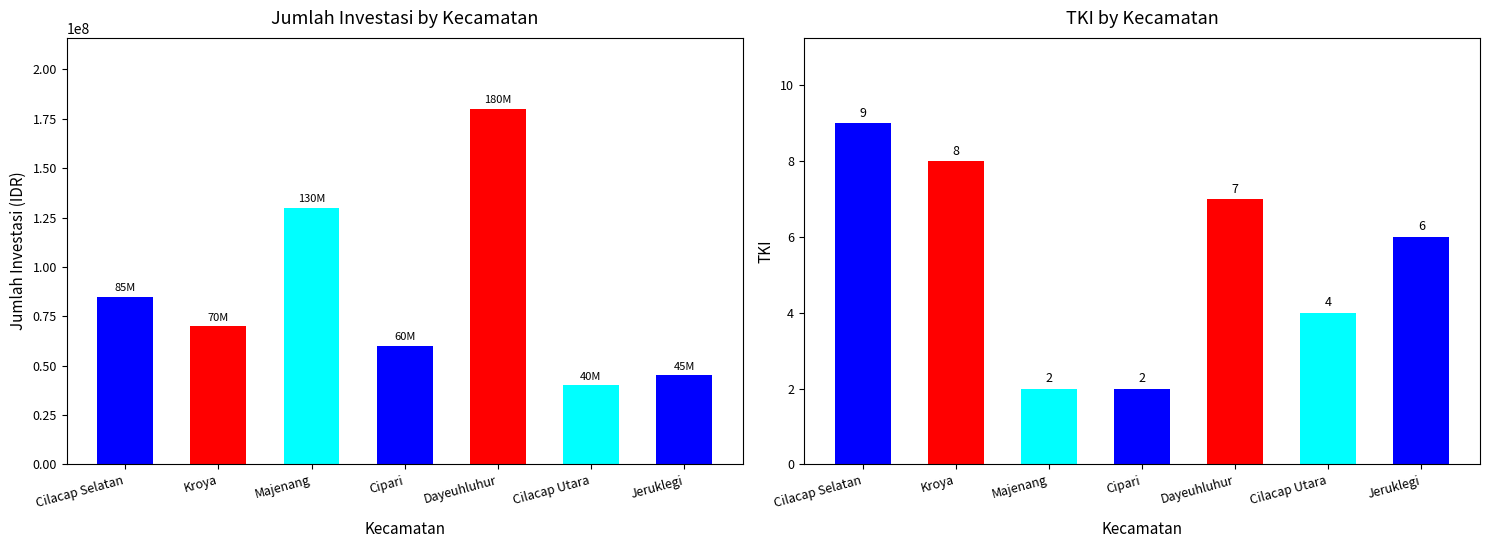

What is the spread (max minus min) of values at Jeruklegi?

44999994